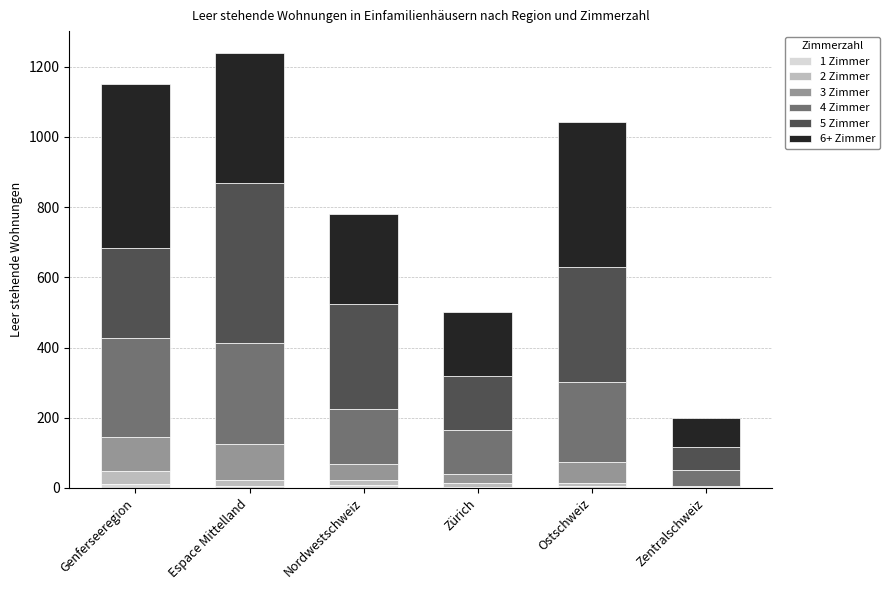

Are the bars grouped side by side (vs. stacked)?

No